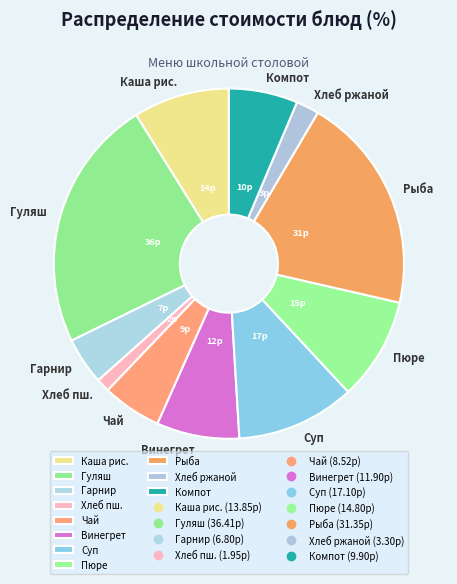

Is it true that Гарнир is 11% of the pie?

False